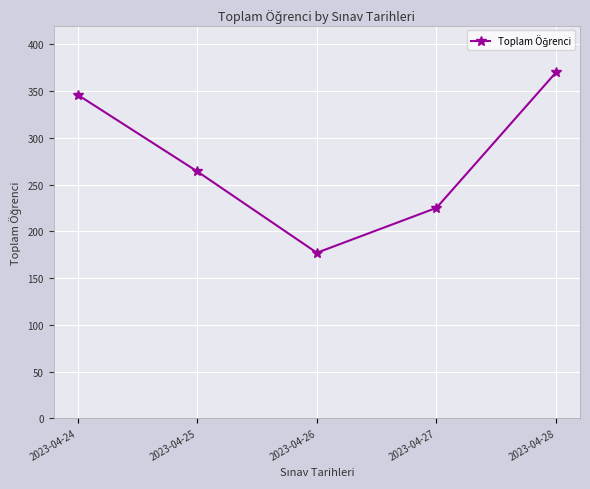

How many lines are shown in the chart?

1